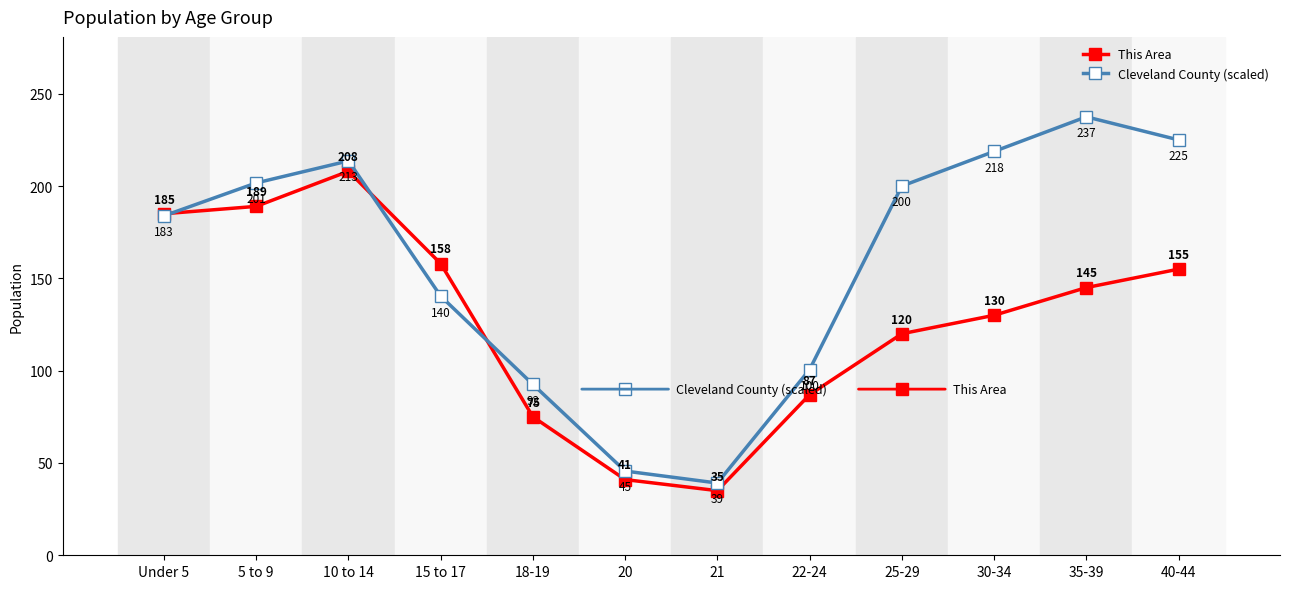

The Cleveland County (scaled) series shows 183.9 at Under 5. True or false?

True